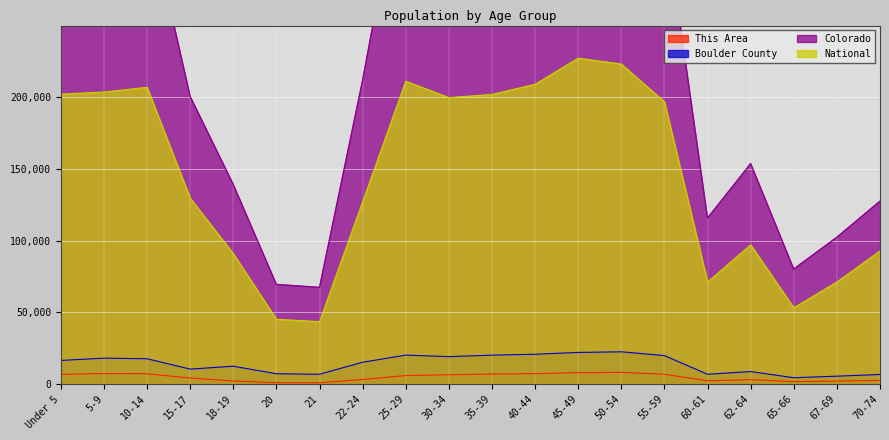

At which category does the chart reach its minimum across all series?

21